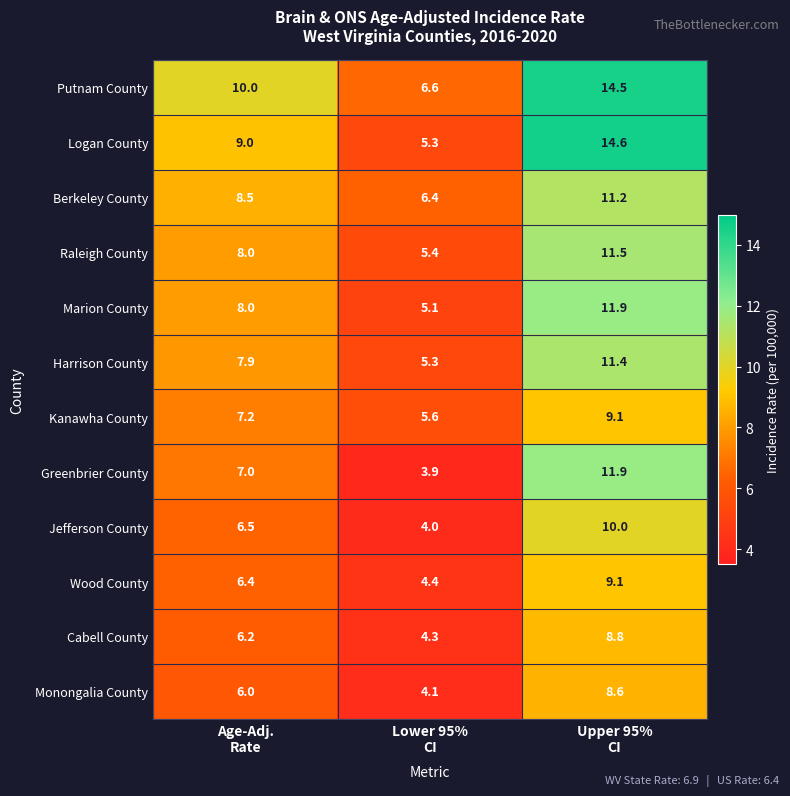

Which series has the largest total across all categories?

Putnam County